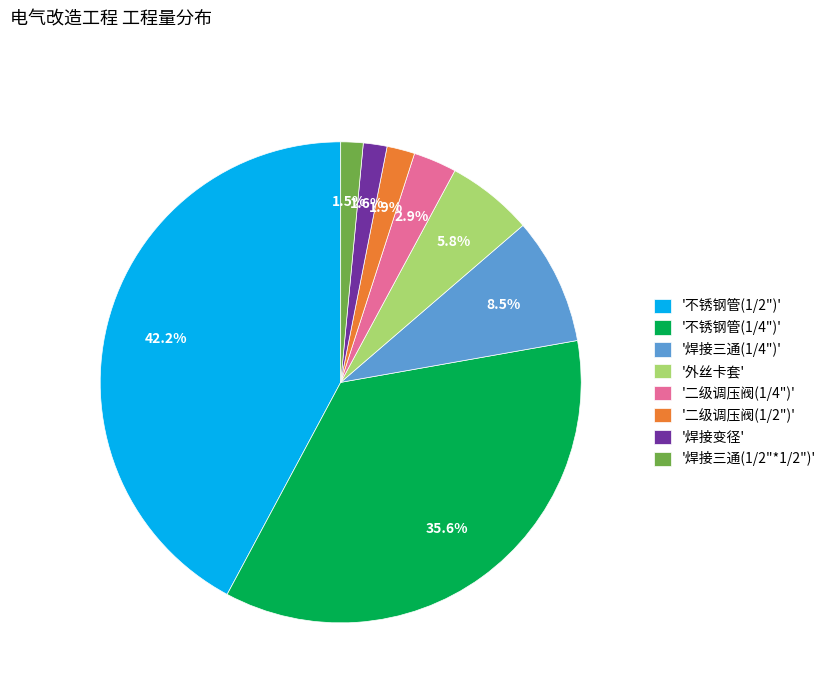

How many slices are in this pie chart?

8